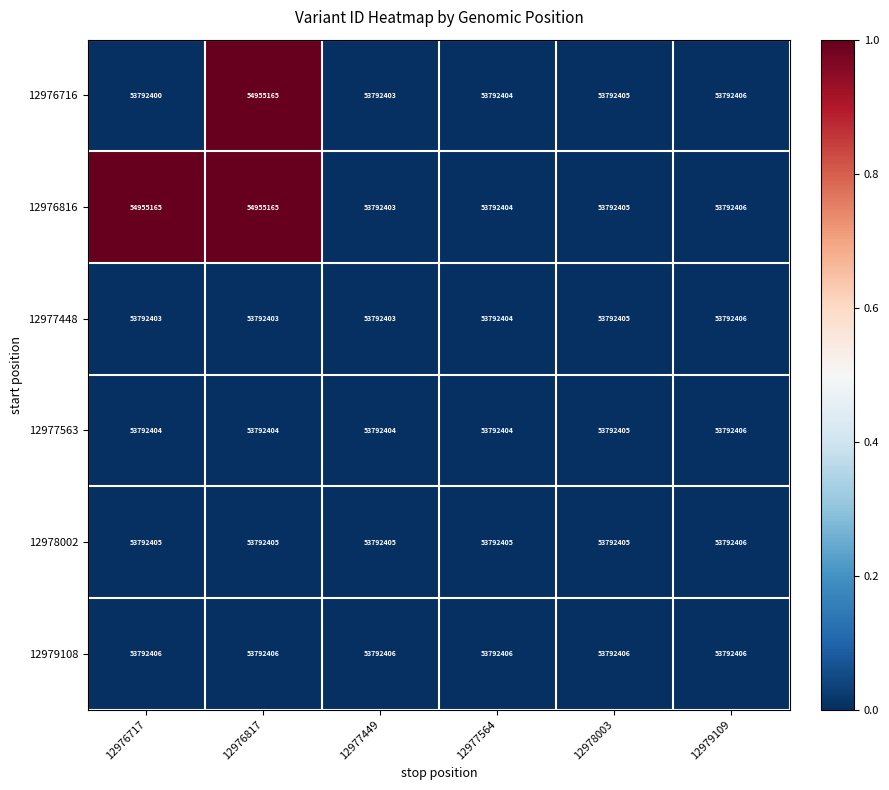

Which series has the largest total across all categories?

12976816